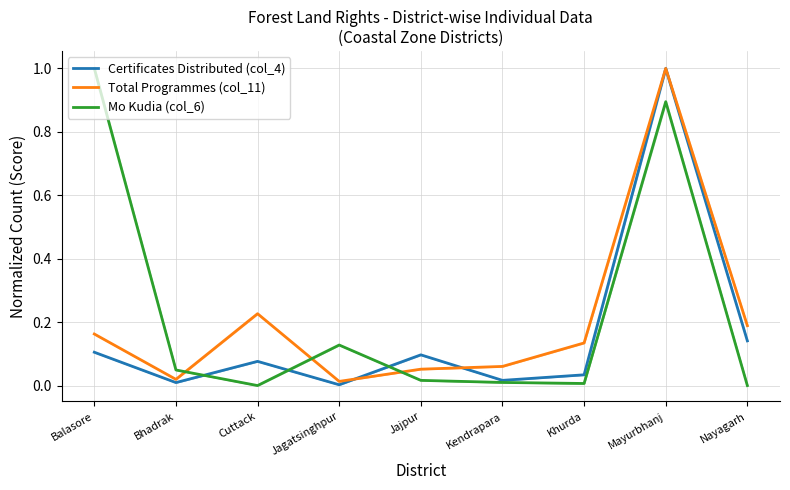

What is the maximum value shown in the chart?

1.0